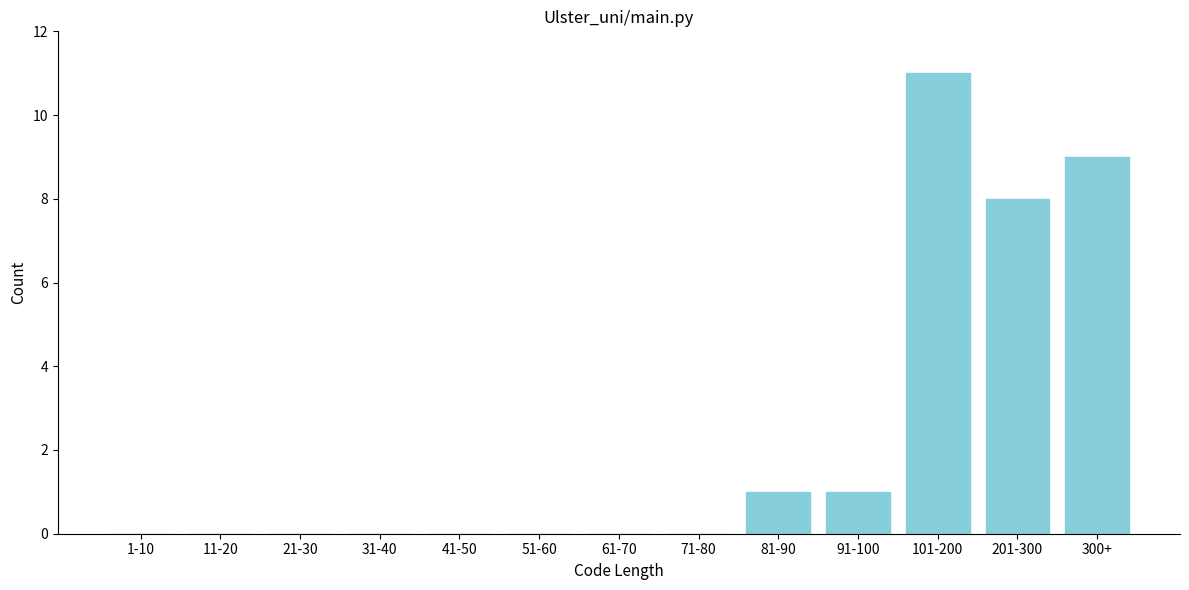

Reading right to left, extract all data points from this chart.

300+=9	201-300=8	101-200=11	91-100=1	81-90=1	71-80=0	61-70=0	51-60=0	41-50=0	31-40=0	21-30=0	11-20=0	1-10=0